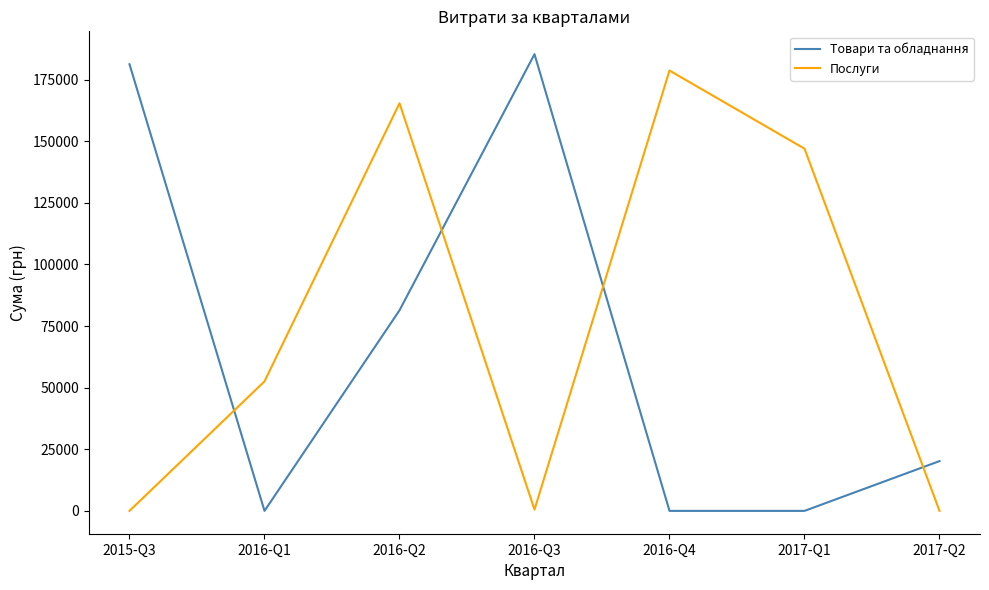

Between 2016-Q2 and 2017-Q2, which series saw the biggest shift?

Послуги